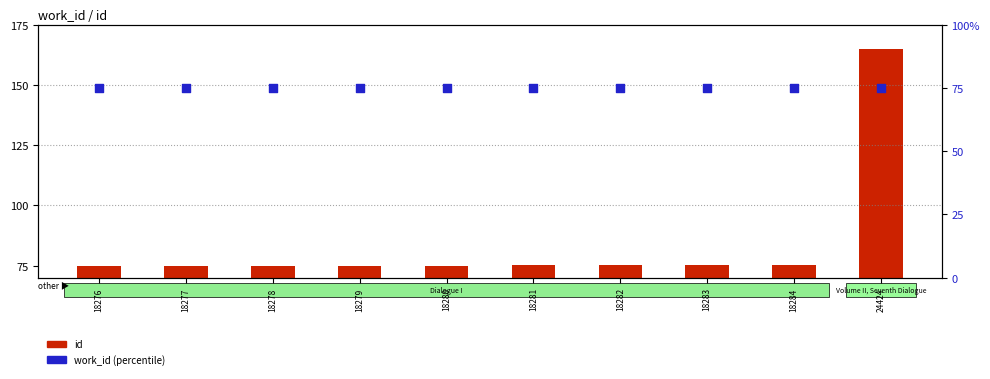

Which series has the widest spread of Y values?

id